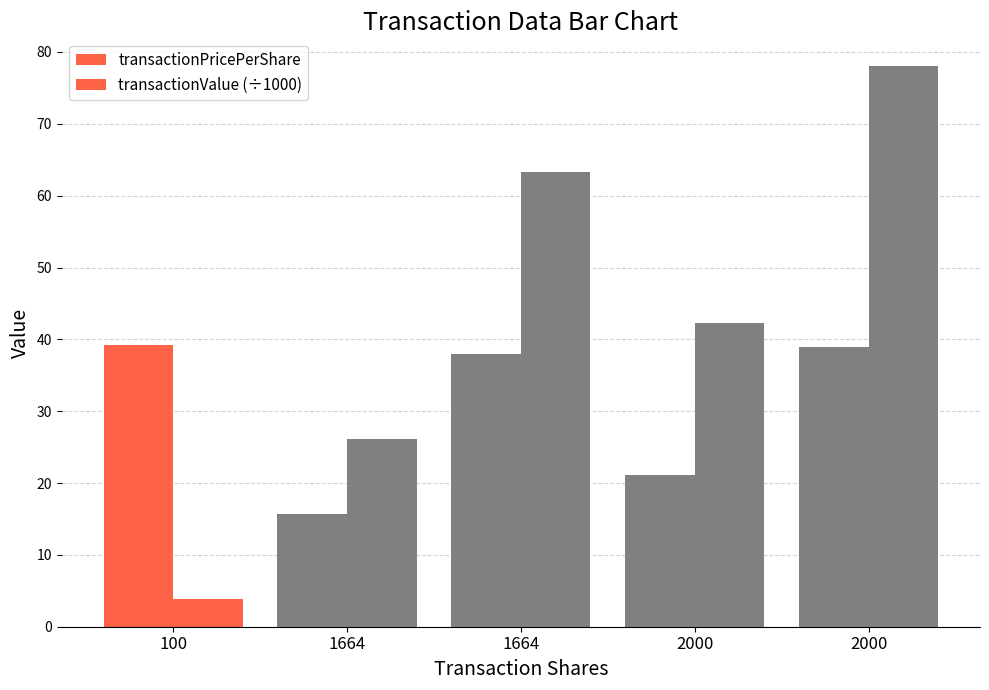

How many distinct data groups are displayed?

2